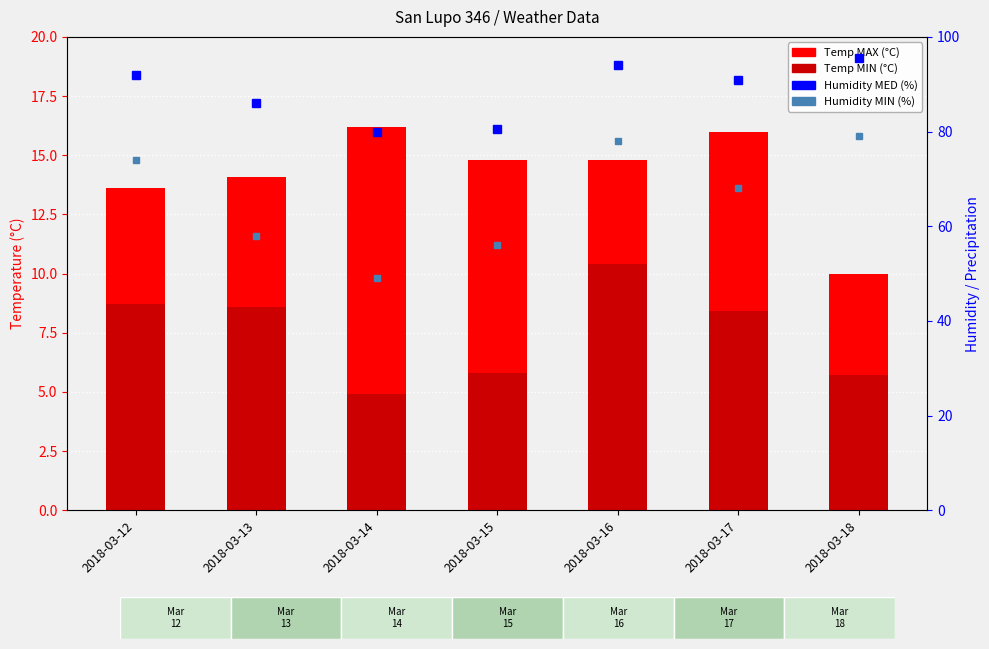

Does the chart contain any negative values?

No